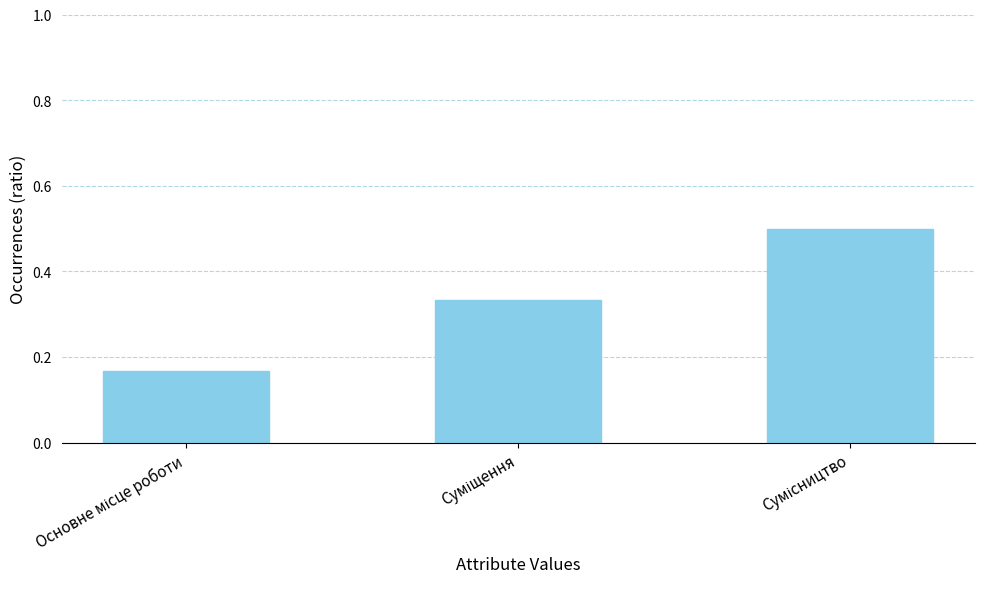

What is the value of the 3rd bar from the left?

0.5